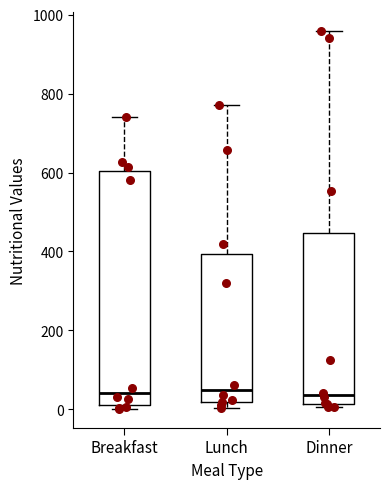

Reading left to right, read every box against the y-axis: the position of its median line, the range the box covers, and the ends of its whiskers. The values are not printed on the chart, so give them approximately, as read against the axis.

Breakfast: median 40, box 20 to 600, whiskers 0 to 740
Lunch: median 40, box 20 to 400, whiskers 0 to 780
Dinner: median 40, box 20 to 440, whiskers 0 to 960